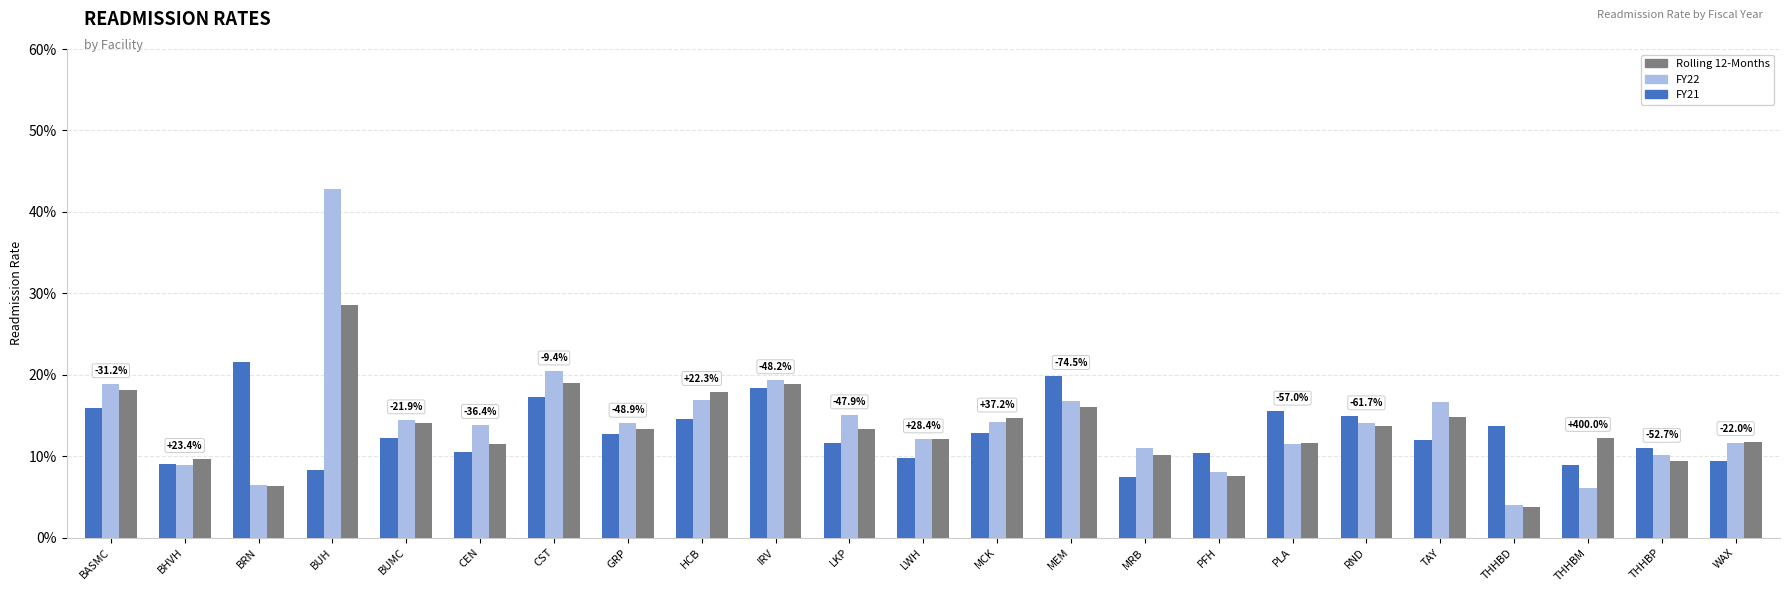

What is the value of the Rolling 12-Months bar at the 13th from the left?

0.1